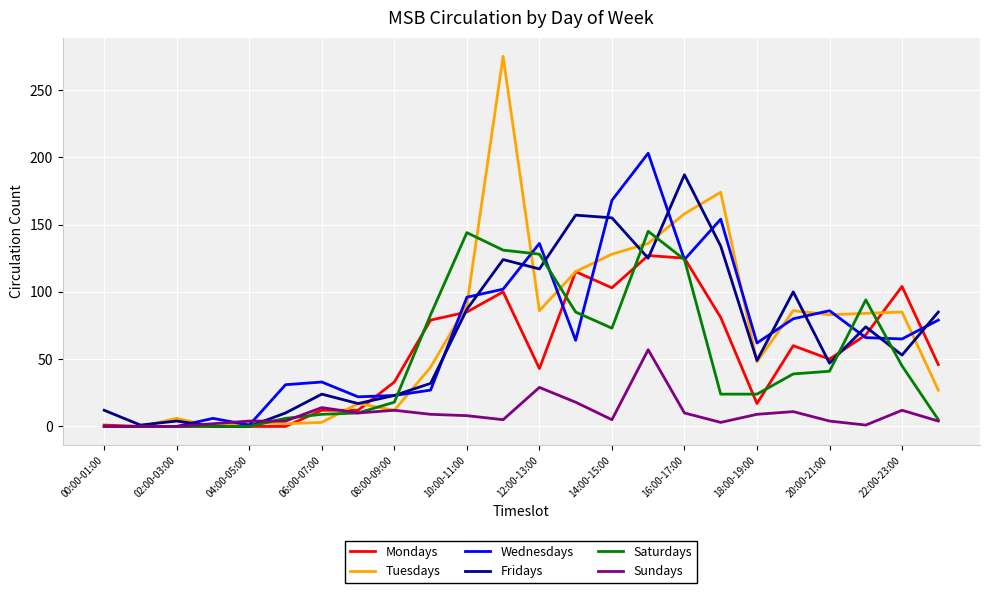

What is the maximum value shown in the chart?

275